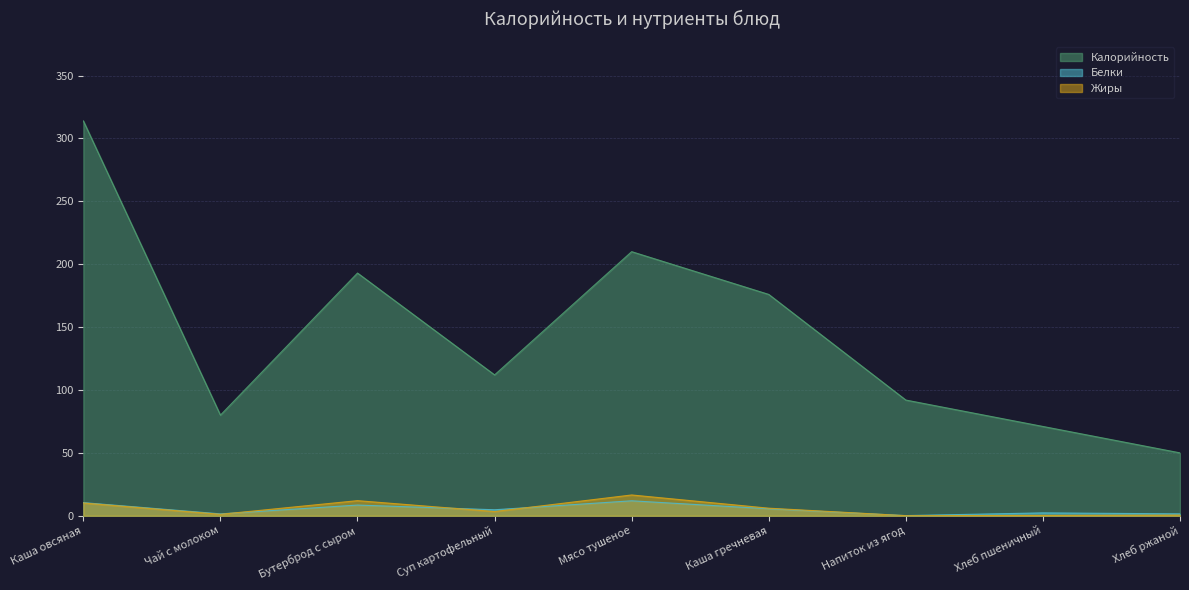

Which has a higher value, Хлеб ржаной or Бутерброд с сыром?

Бутерброд с сыром